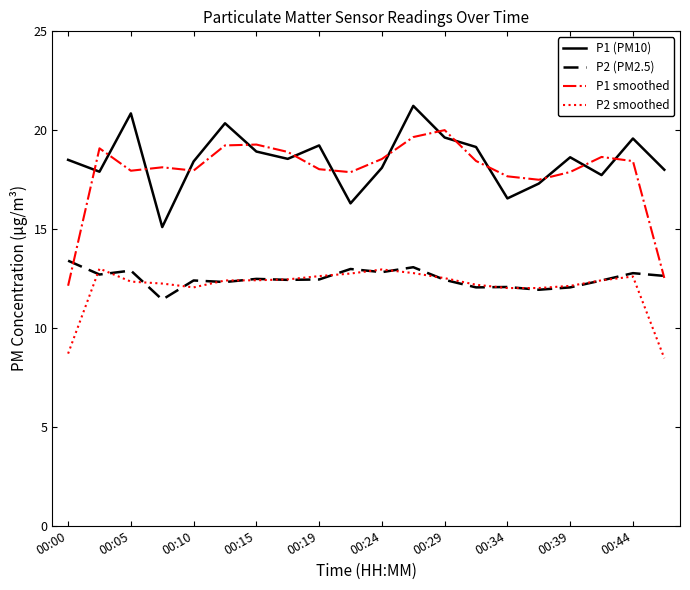

What is the smallest value displayed?

8.5